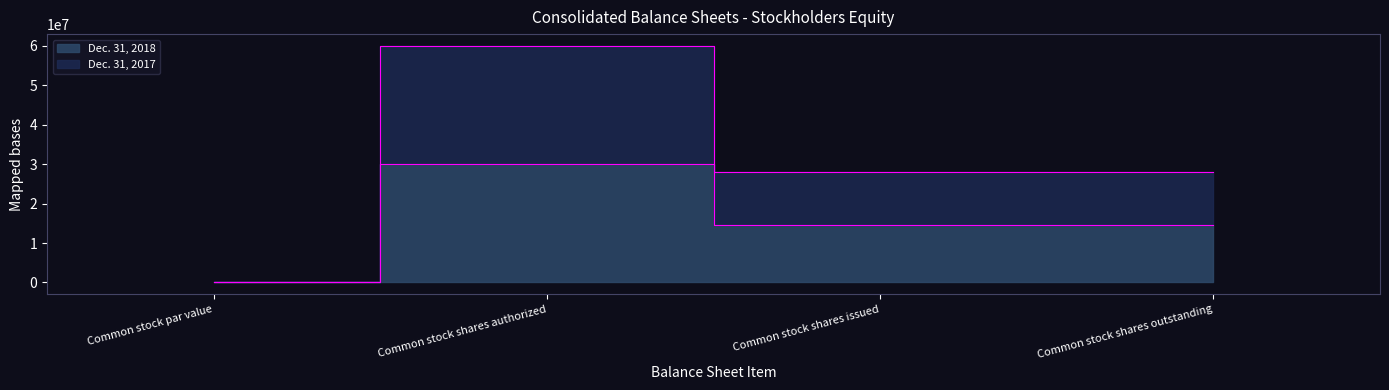

What is the label of the 2nd point from the right?

Common stock shares issued